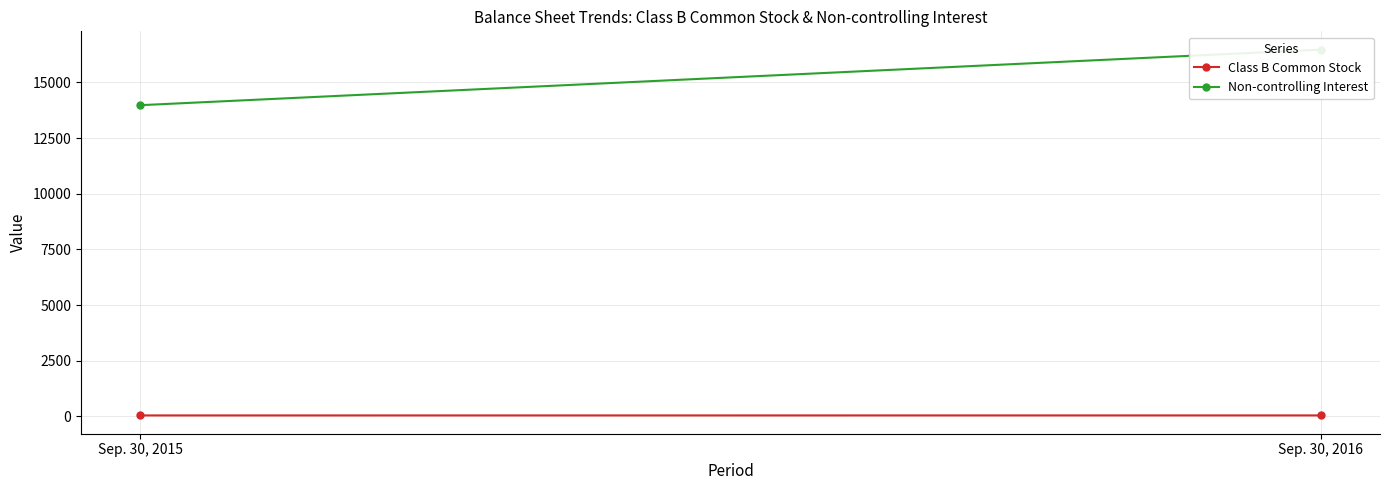

Is the value of Class B Common Stock at Sep. 30, 2015 greater than the value of Non-controlling Interest at Sep. 30, 2016?

No